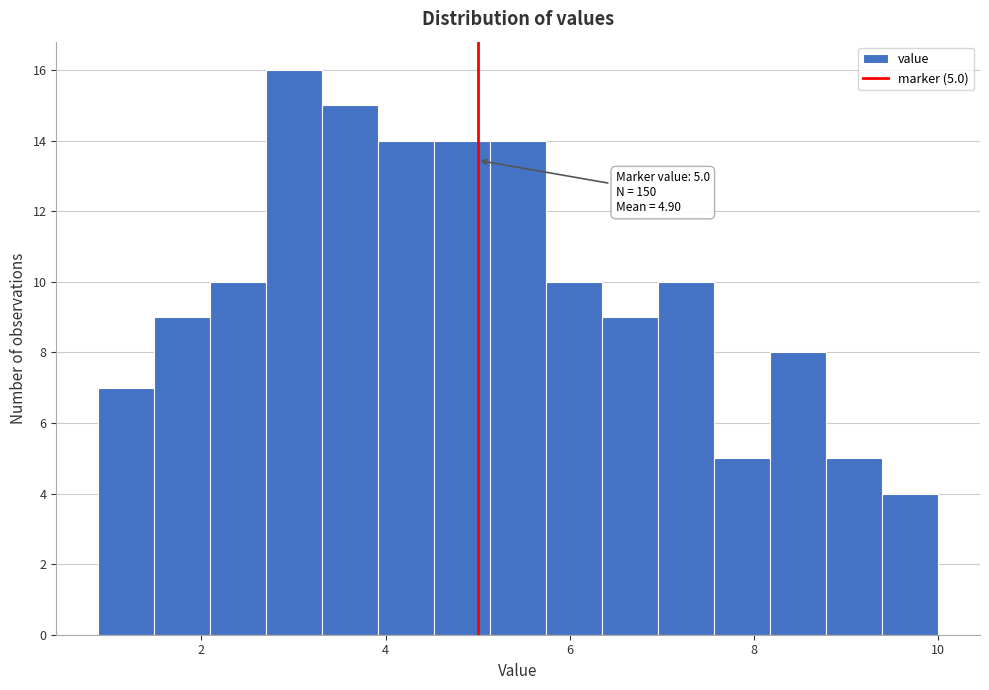

Read against the x-axis, roughly where is the centre of the tallest bar?

3.0